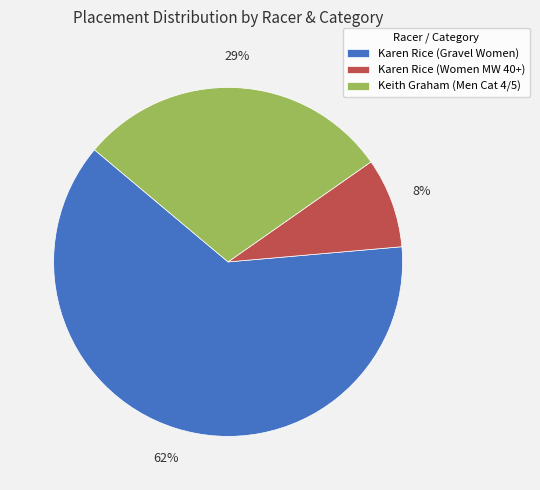

The Karen Rice (Women MW 40+) slice represents 8% of the pie. True or false?

True